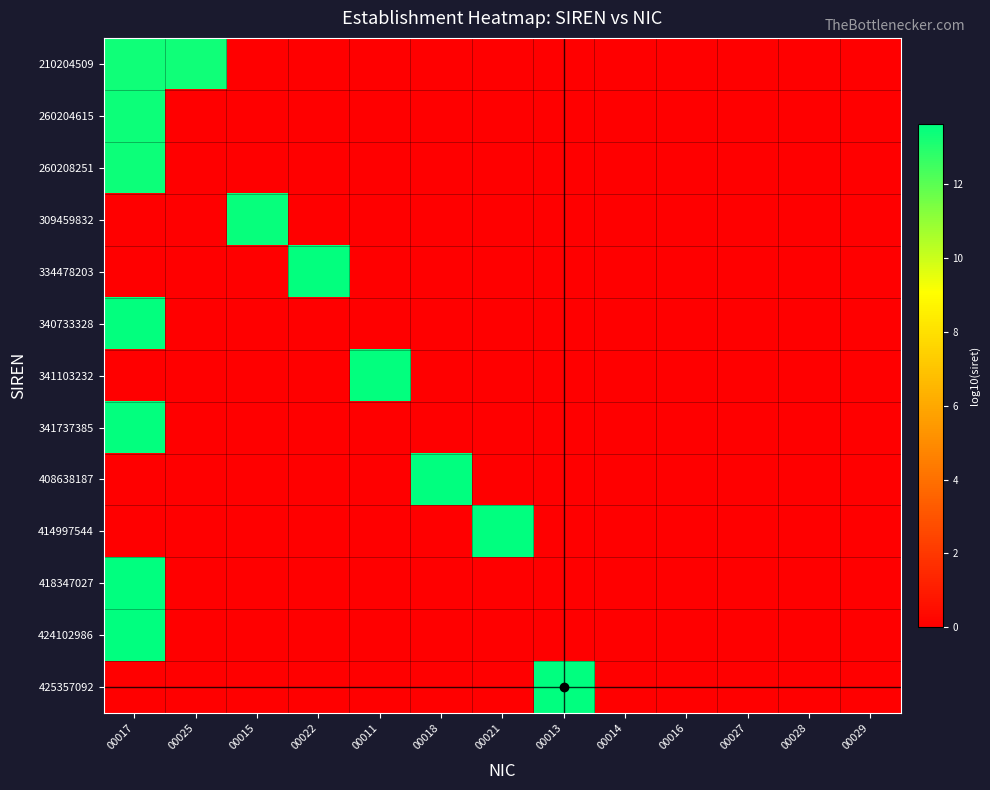

Which series has the largest total across all categories?

210204509